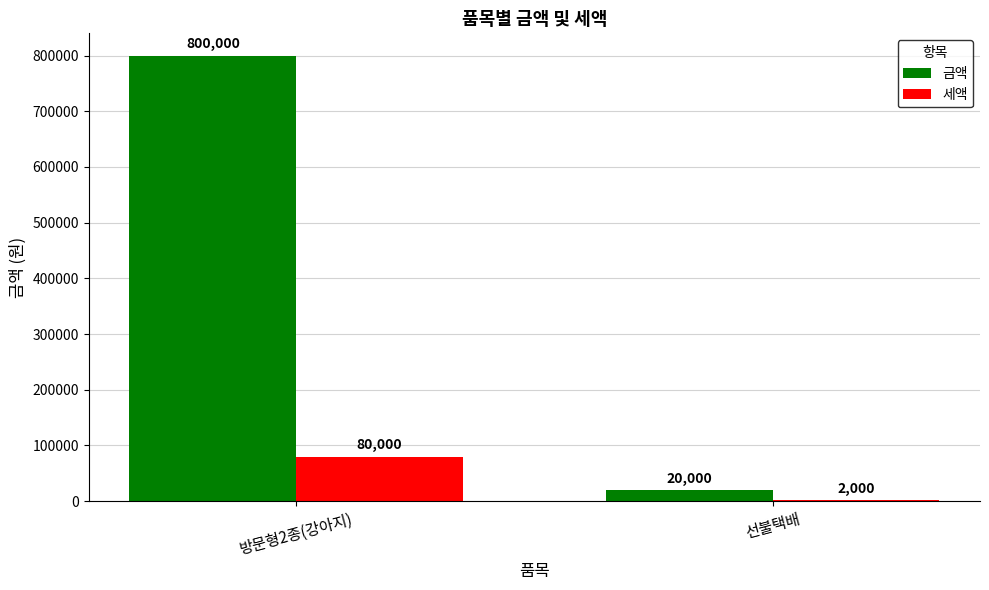

Between 방문형2종(강아지) and 선불택배, which series saw the biggest shift?

금액